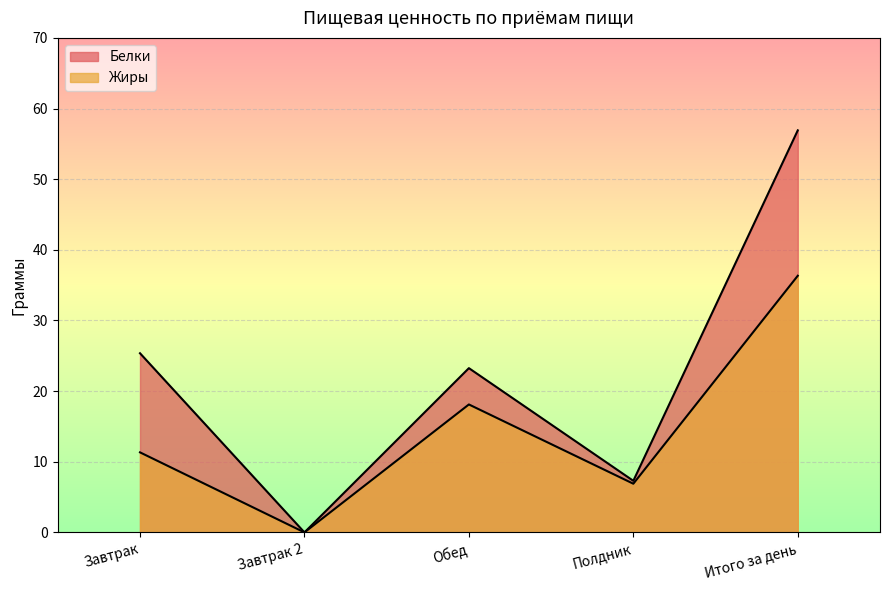

At Полдник, list the series in order from smallest to largest.

Жиры, Белки